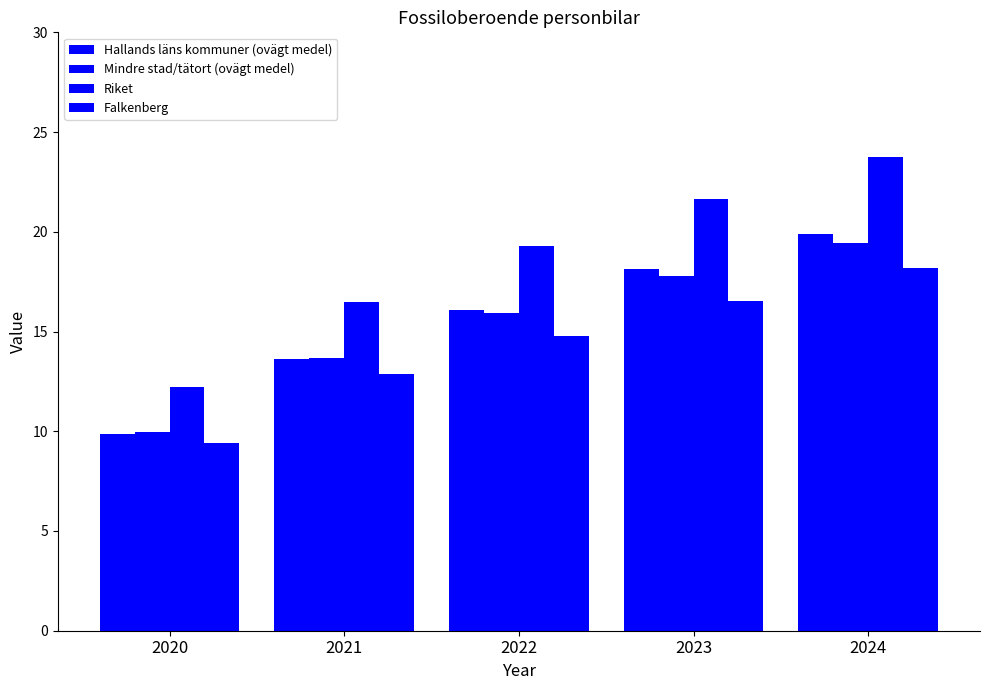

How many data points in Hallands läns kommuner (ovägt medel) are less than 16?

2